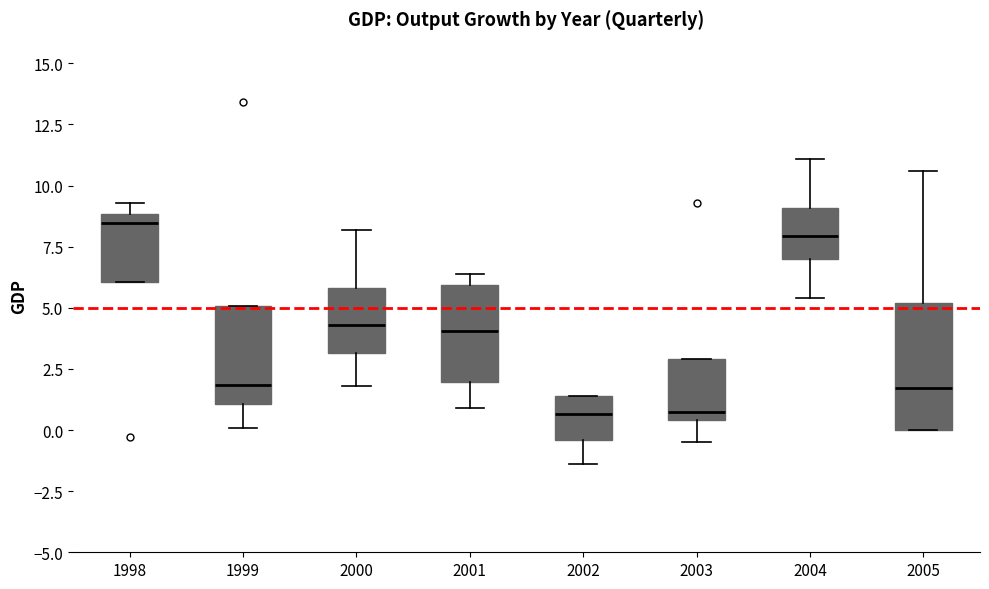

Reading left to right, transcribe this box plot: for each box, give where its median line is, the range the box spans, and where its two whiskers end, as read against the y-axis. The values are not printed on the chart, so give them approximately, as read against the axis.

1998: median 8.5, box 6.0 to 9.0, whiskers 6.0 to 9.5
1999: median 2.0, box 1.0 to 5.0, whiskers 0.0 to 5.0
2000: median 4.5, box 3.0 to 6.0, whiskers 2.0 to 8.0
2001: median 4.0, box 2.0 to 6.0, whiskers 1.0 to 6.5
2002: median 0.5, box -0.5 to 1.5, whiskers -1.5 to 1.5
2003: median 1.0, box 0.5 to 3.0, whiskers -0.5 to 3.0
2004: median 8.0, box 7.0 to 9.0, whiskers 5.5 to 11.0
2005: median 1.5, box 0.0 to 5.0, whiskers 0.0 to 10.5